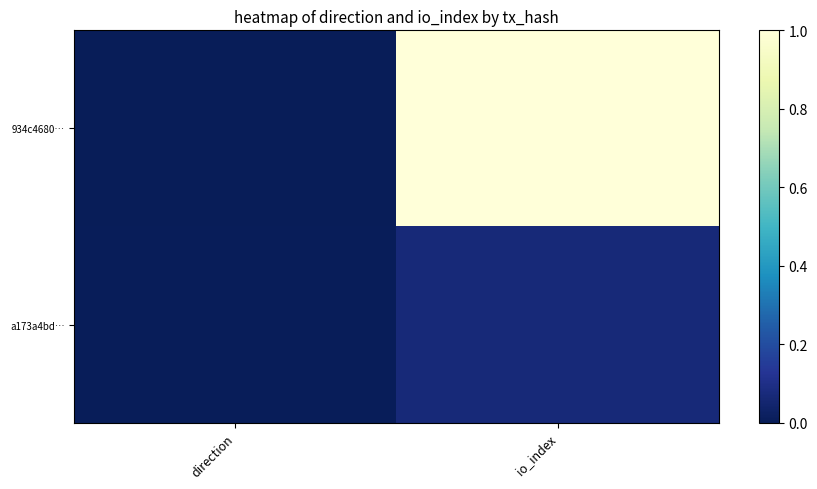

At which category is the sum across all series the highest?

io_index